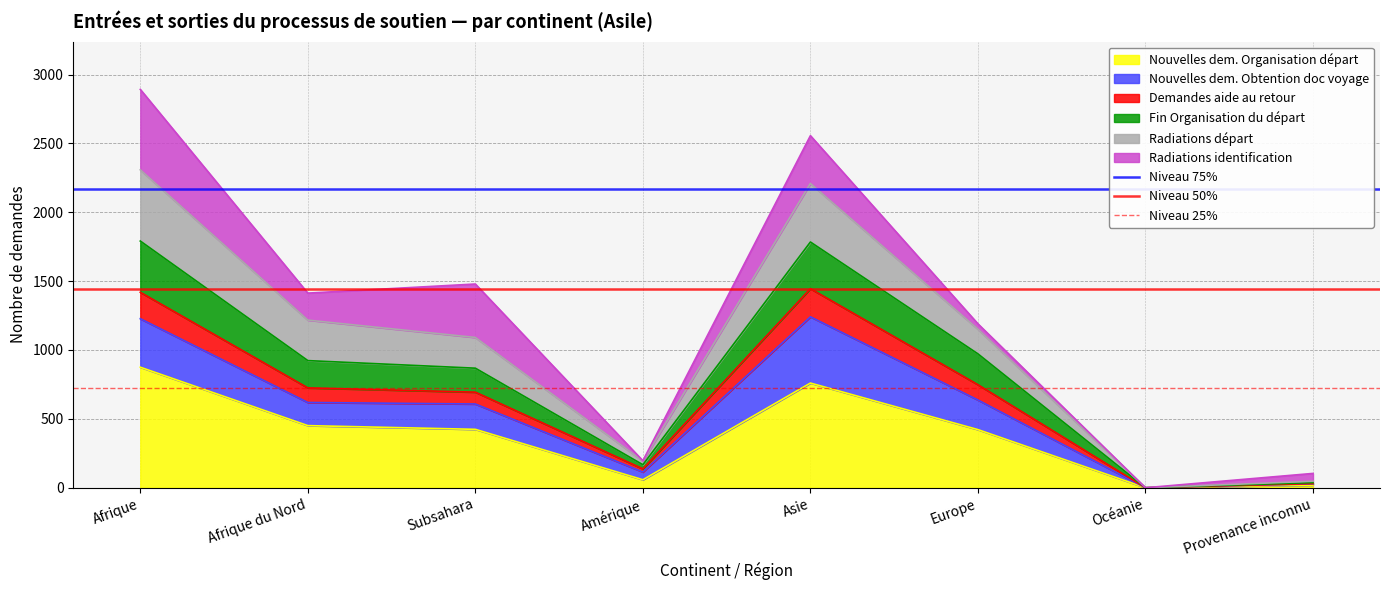

What is the approximate value of Niveau 25% at Afrique?

723